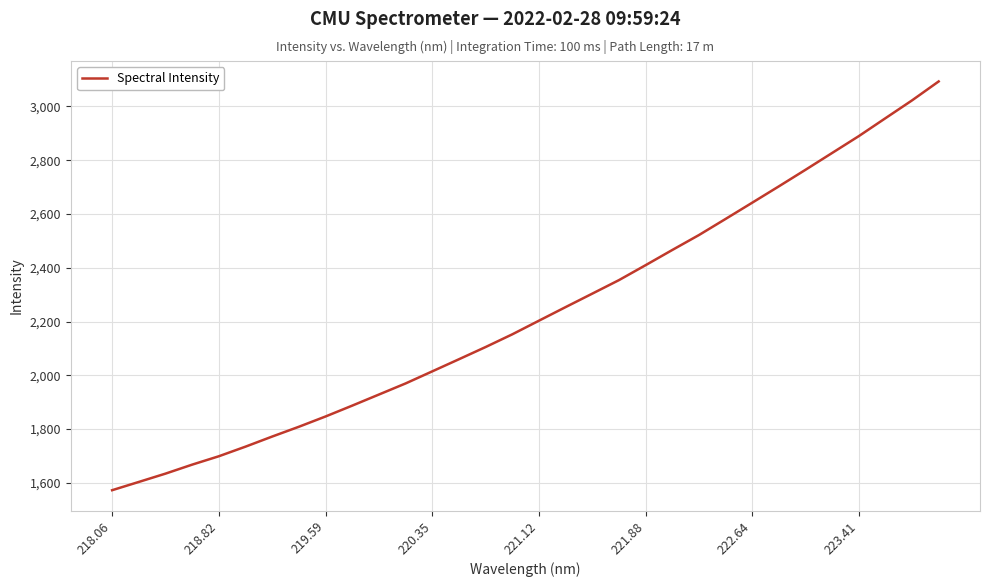

What is the smallest value displayed?

1572.5